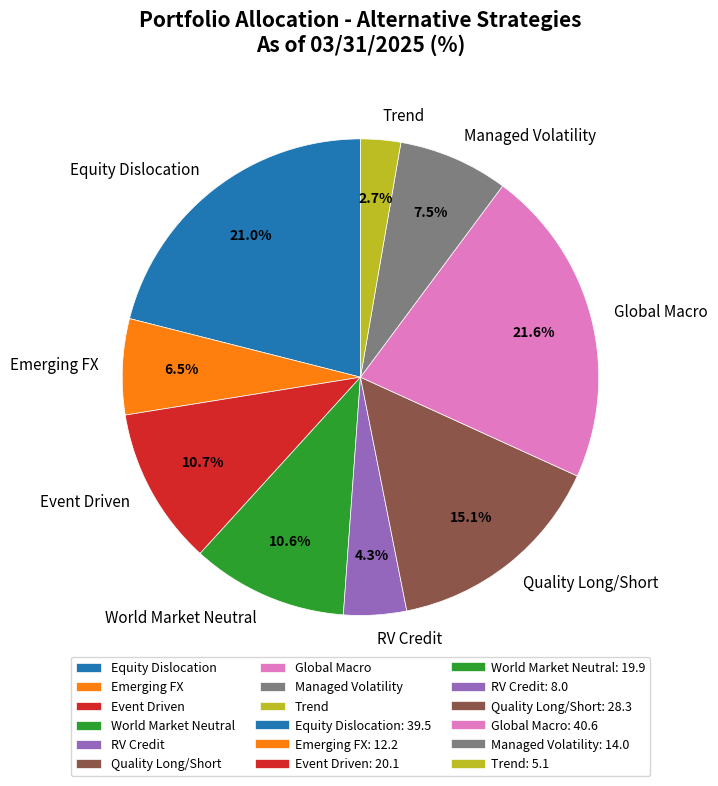

Count the number of slices in the pie.

9